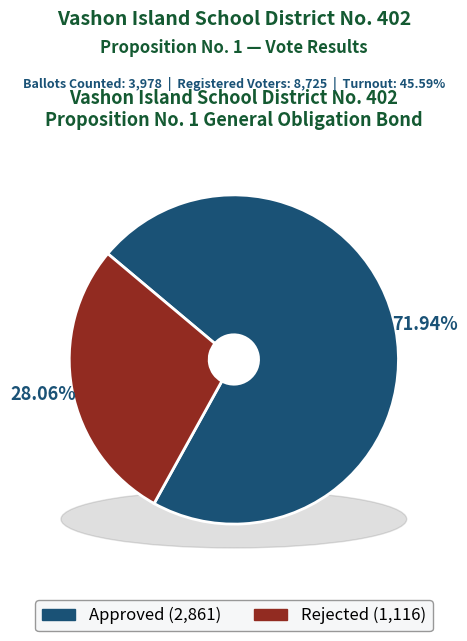

Which category accounts for the majority?

Approved